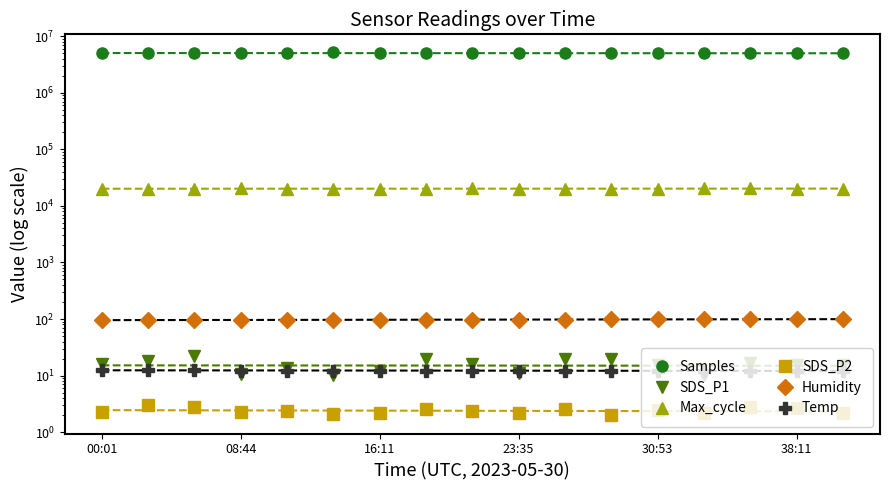

What is the total value across all series at 8?

5017585.9